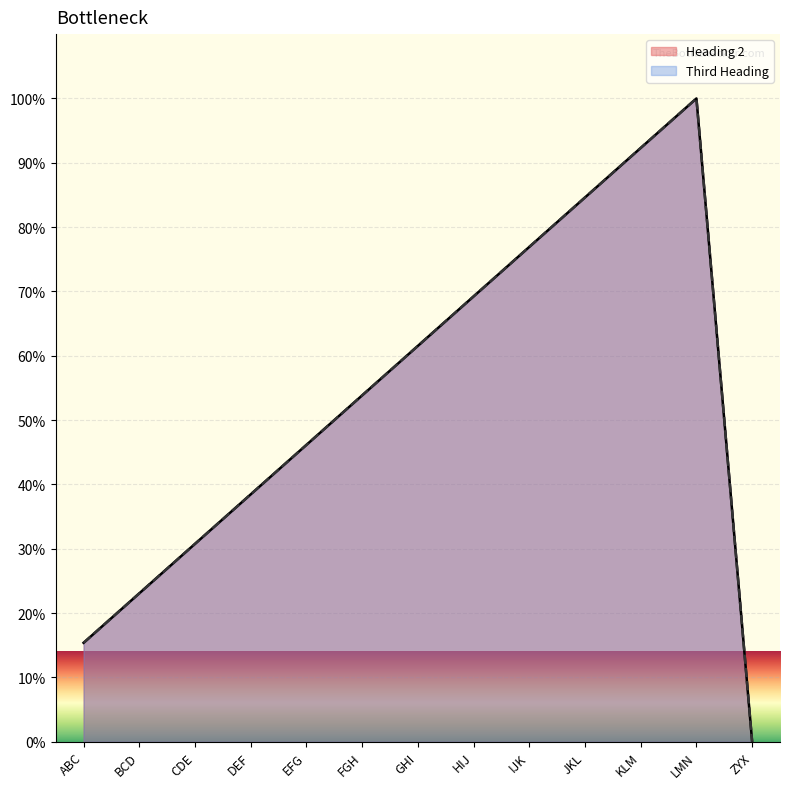

Is it true that Heading 2 equals -66.0 at ZYX?

False